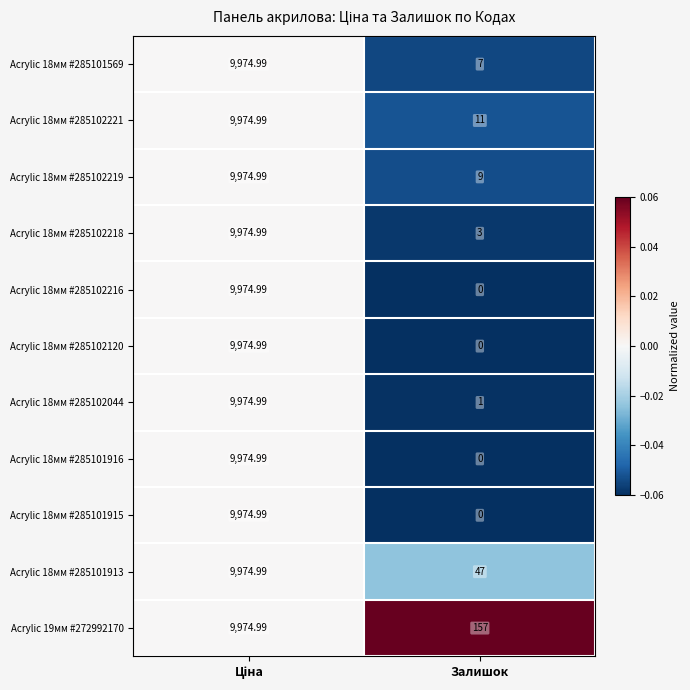

At which label does Acrylic 18мм #285101569 reach its minimum?

Залишок